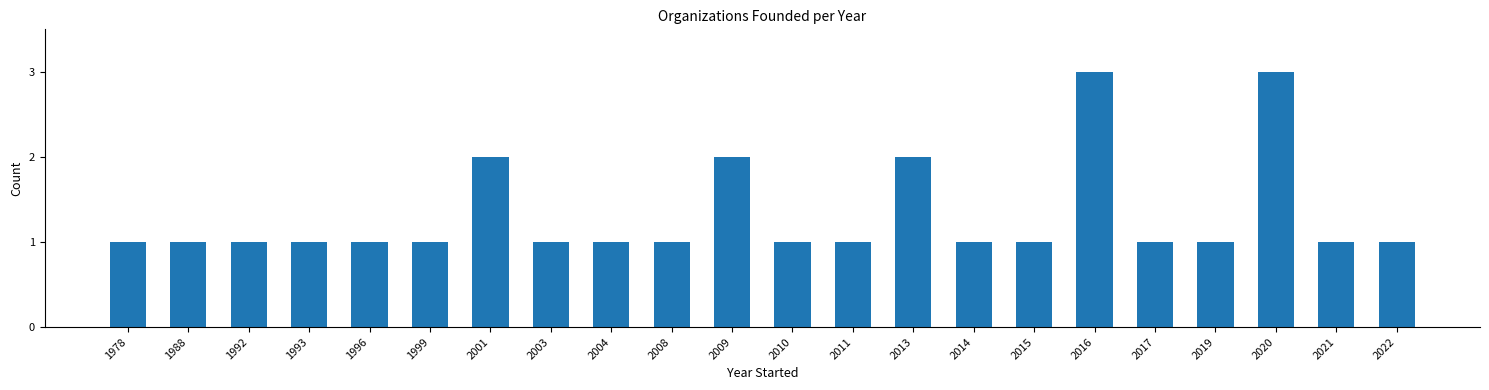

What is the value of the 3rd bar from the left?

1